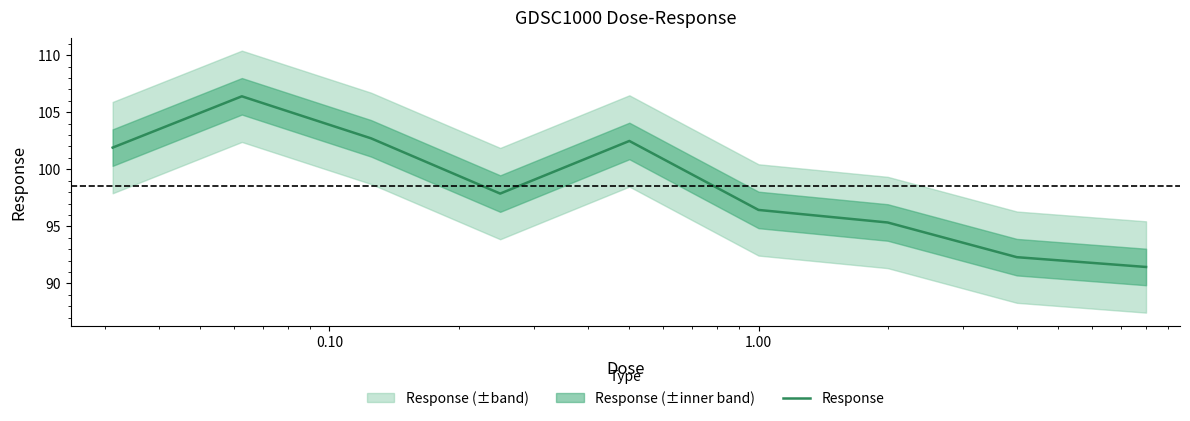

Does the chart display data point markers on the line(s)?

No